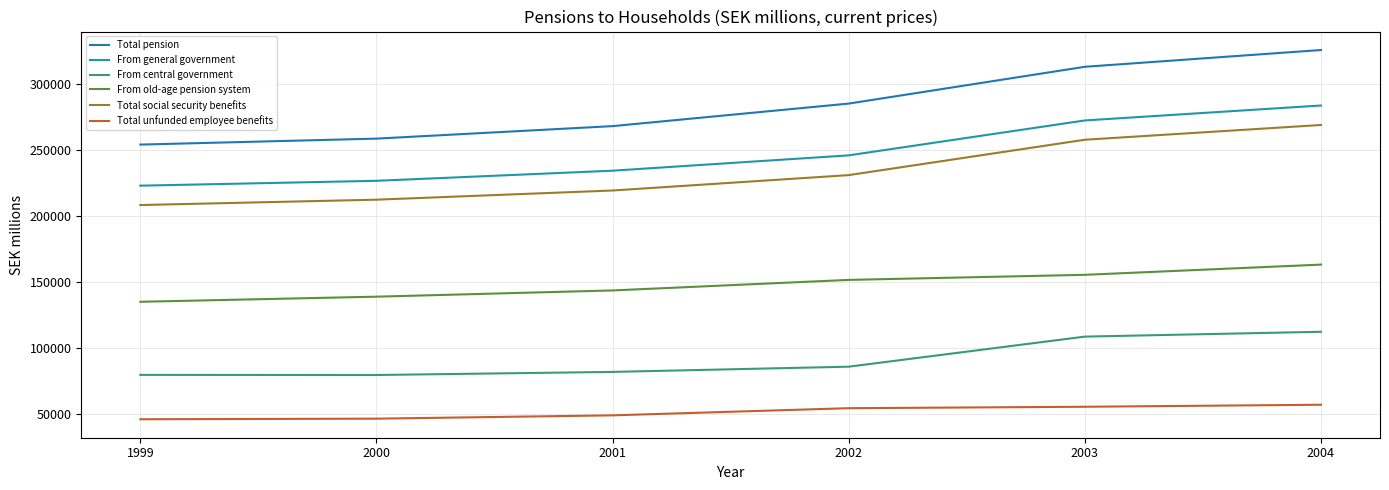

Between 2004 and 1999, which is larger?

2004